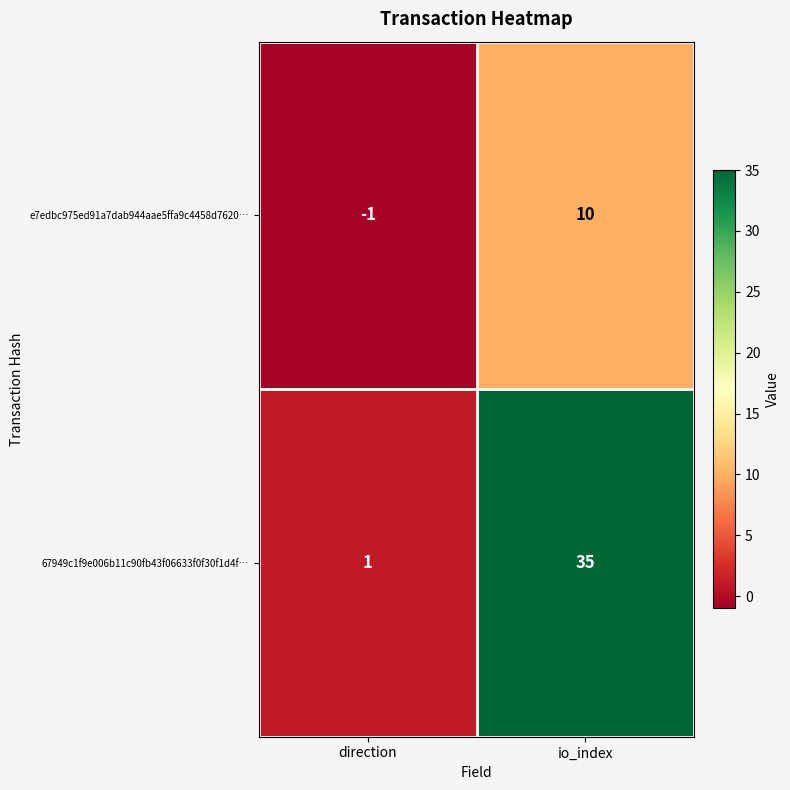

Which series has the largest total across all categories?

67949c1f9e006b11c90fb43f06633f0f30f1d4f…